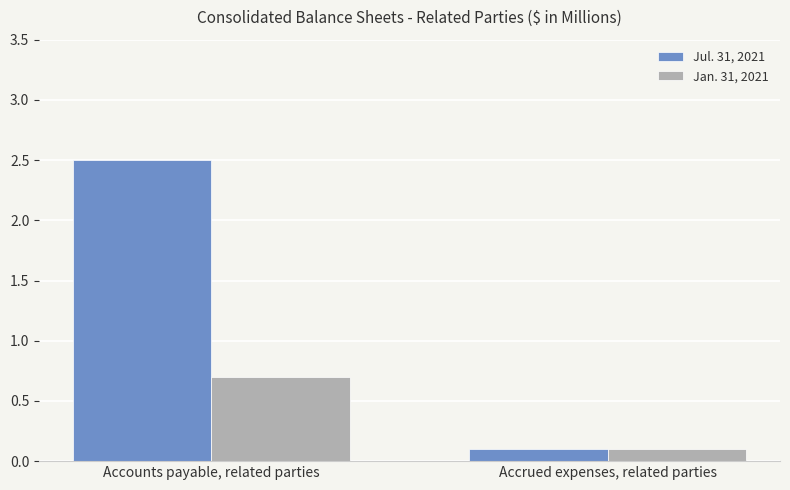

What is the difference between the maximum and minimum values in the Jan. 31, 2021 series?

0.6